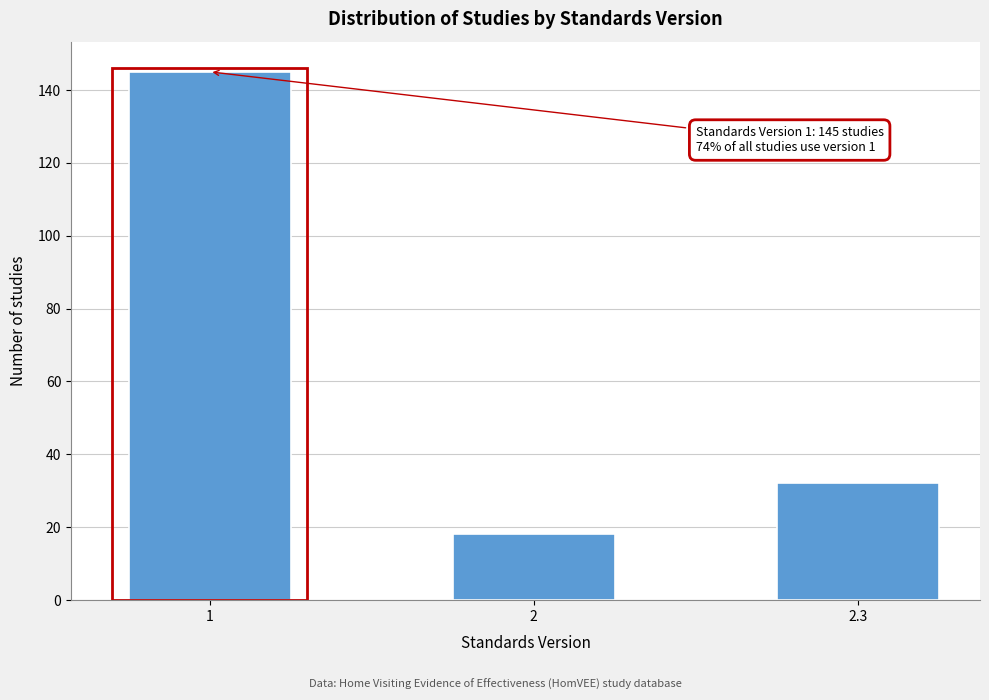

Reading left to right, list all the values displayed in this chart.

145	18	32